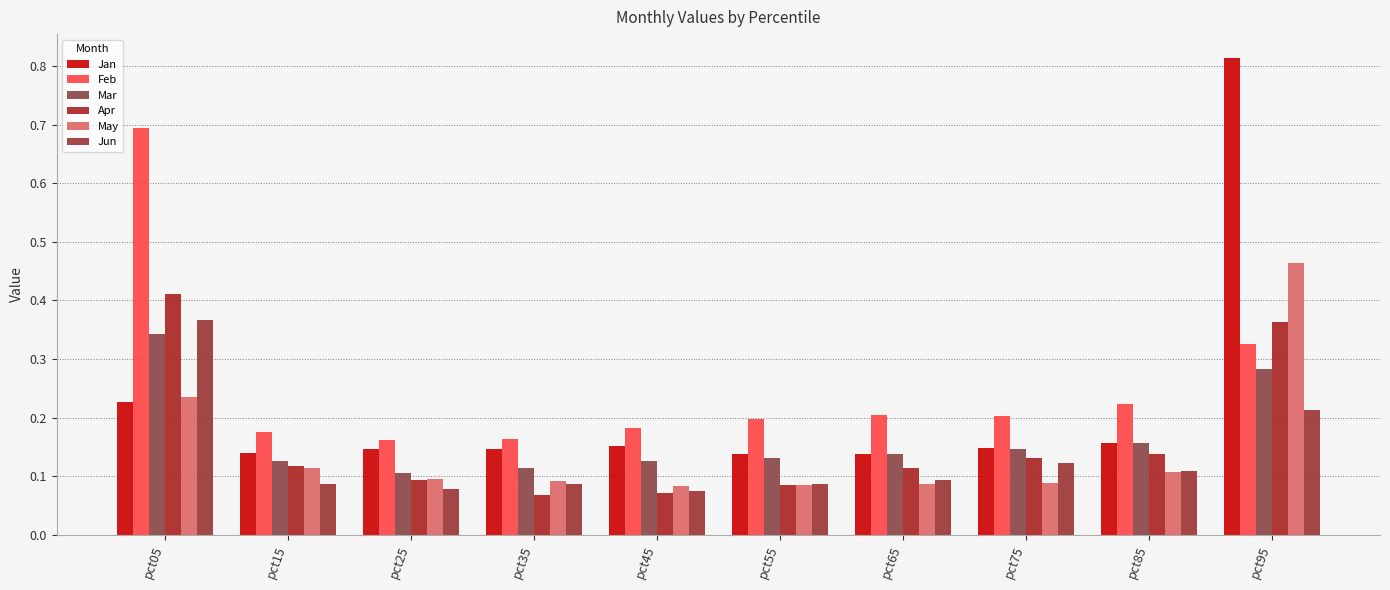

What is the average value of the Mar series?

0.2